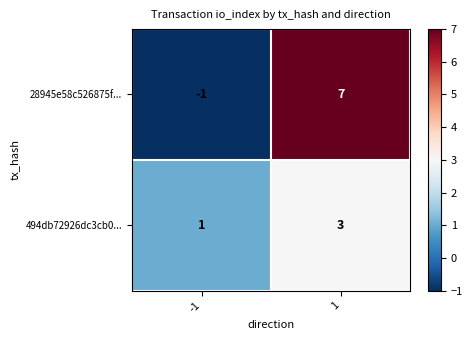

How many categories are shown in the chart?

2